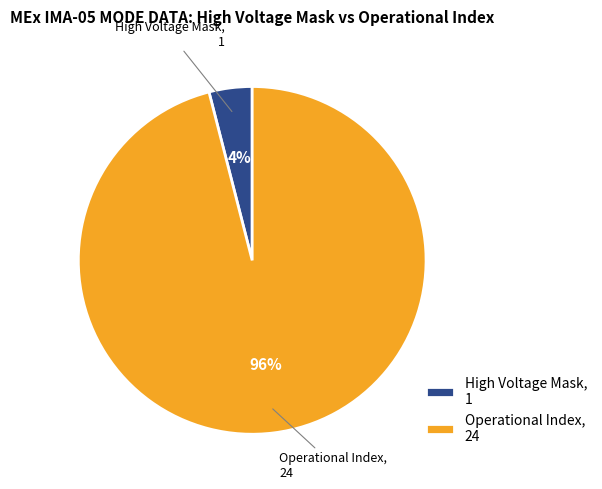

How many segments does this pie chart have?

2